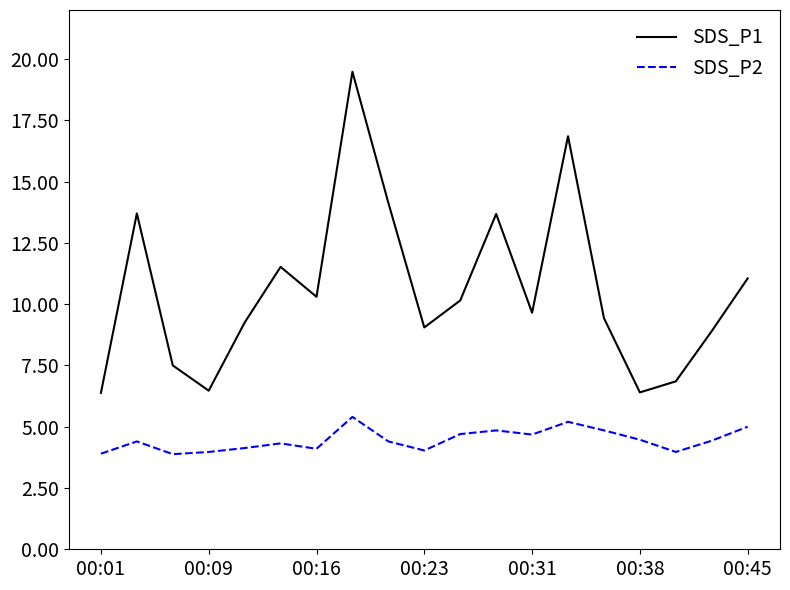

True or false: SDS_P2 and SDS_P1 intersect in this chart.

False